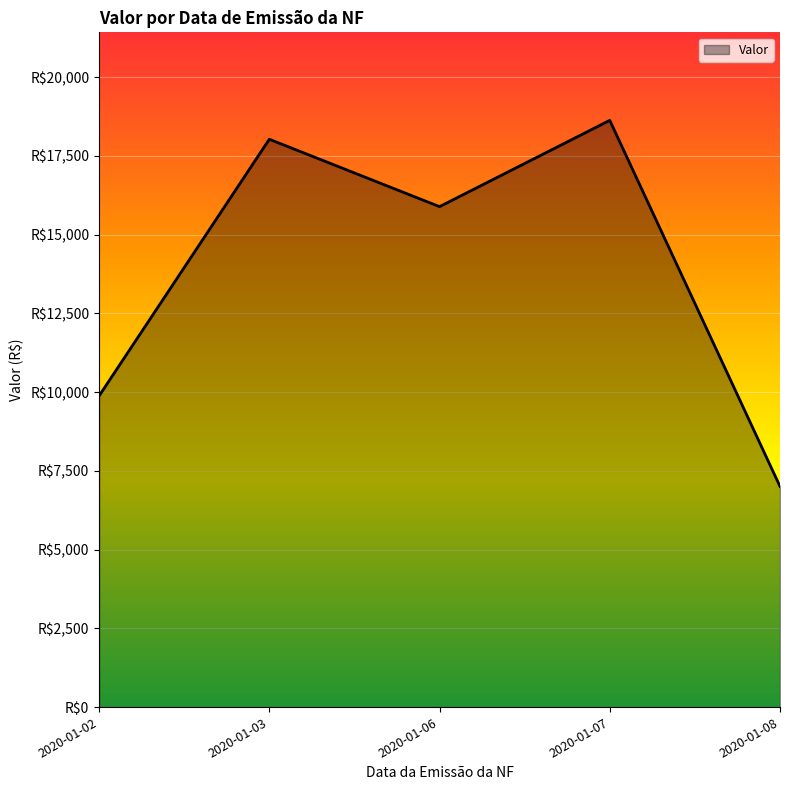

Does the chart have visible grid lines?

Yes